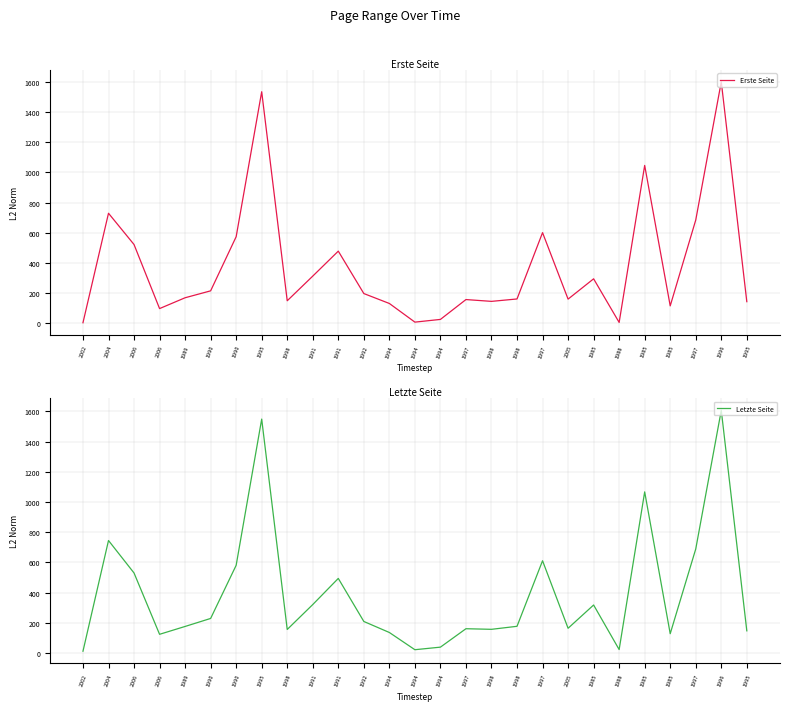

The Erste Seite series shows 106 at 1991. True or false?

False